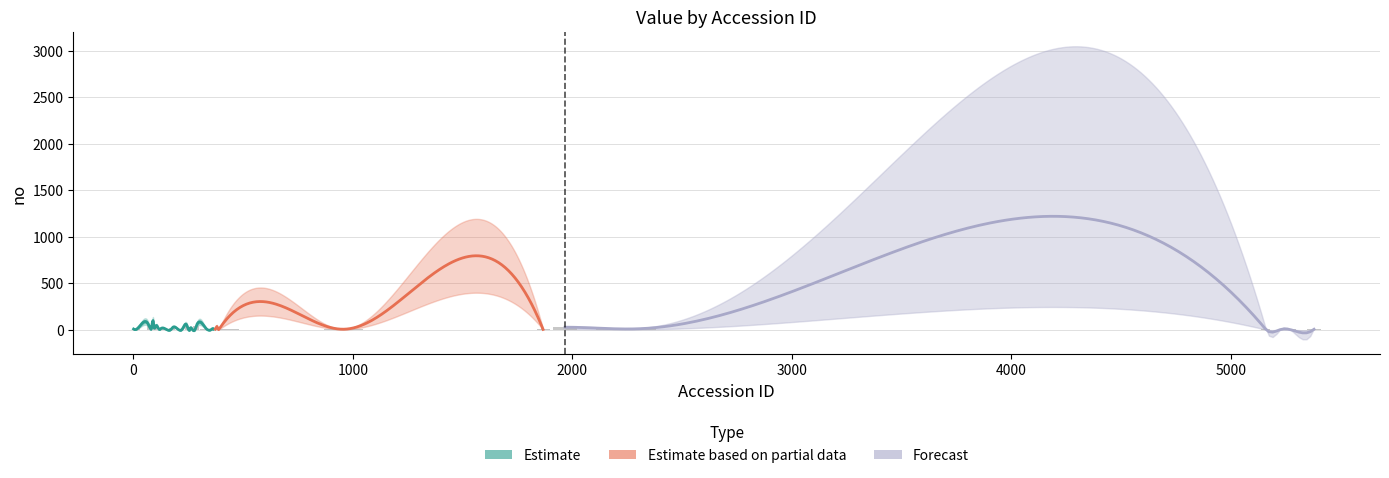

What is the value of the 10th bar from the left?

5.1